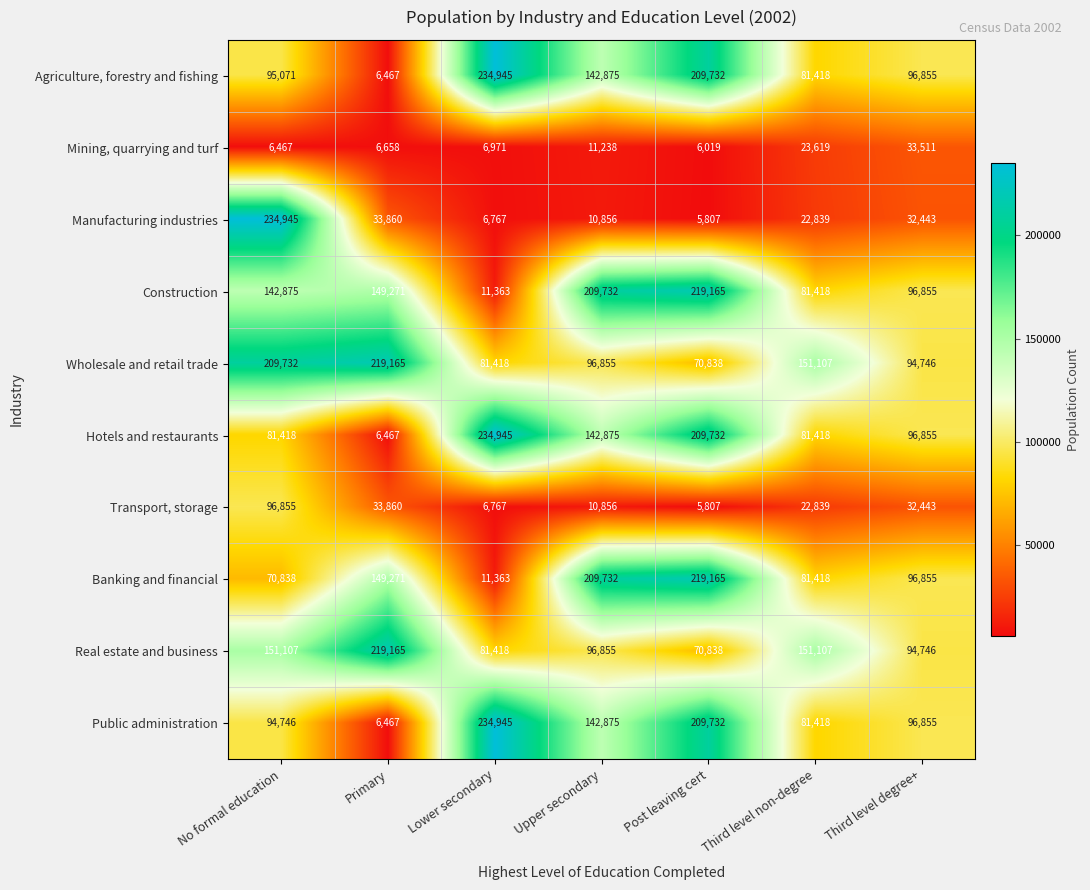

At how many categories does at least one series exceed 185345?

5